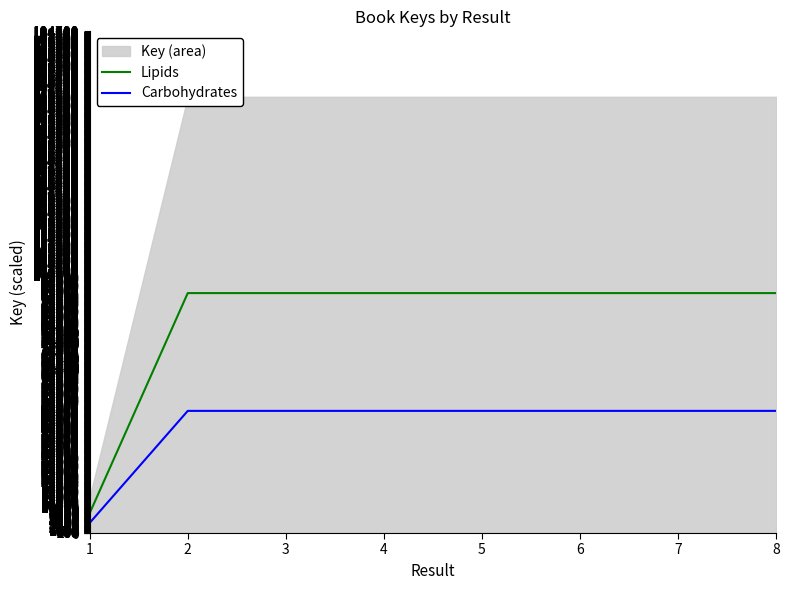

What is the value of the Lipids point at the 1st from the left?

7713.4